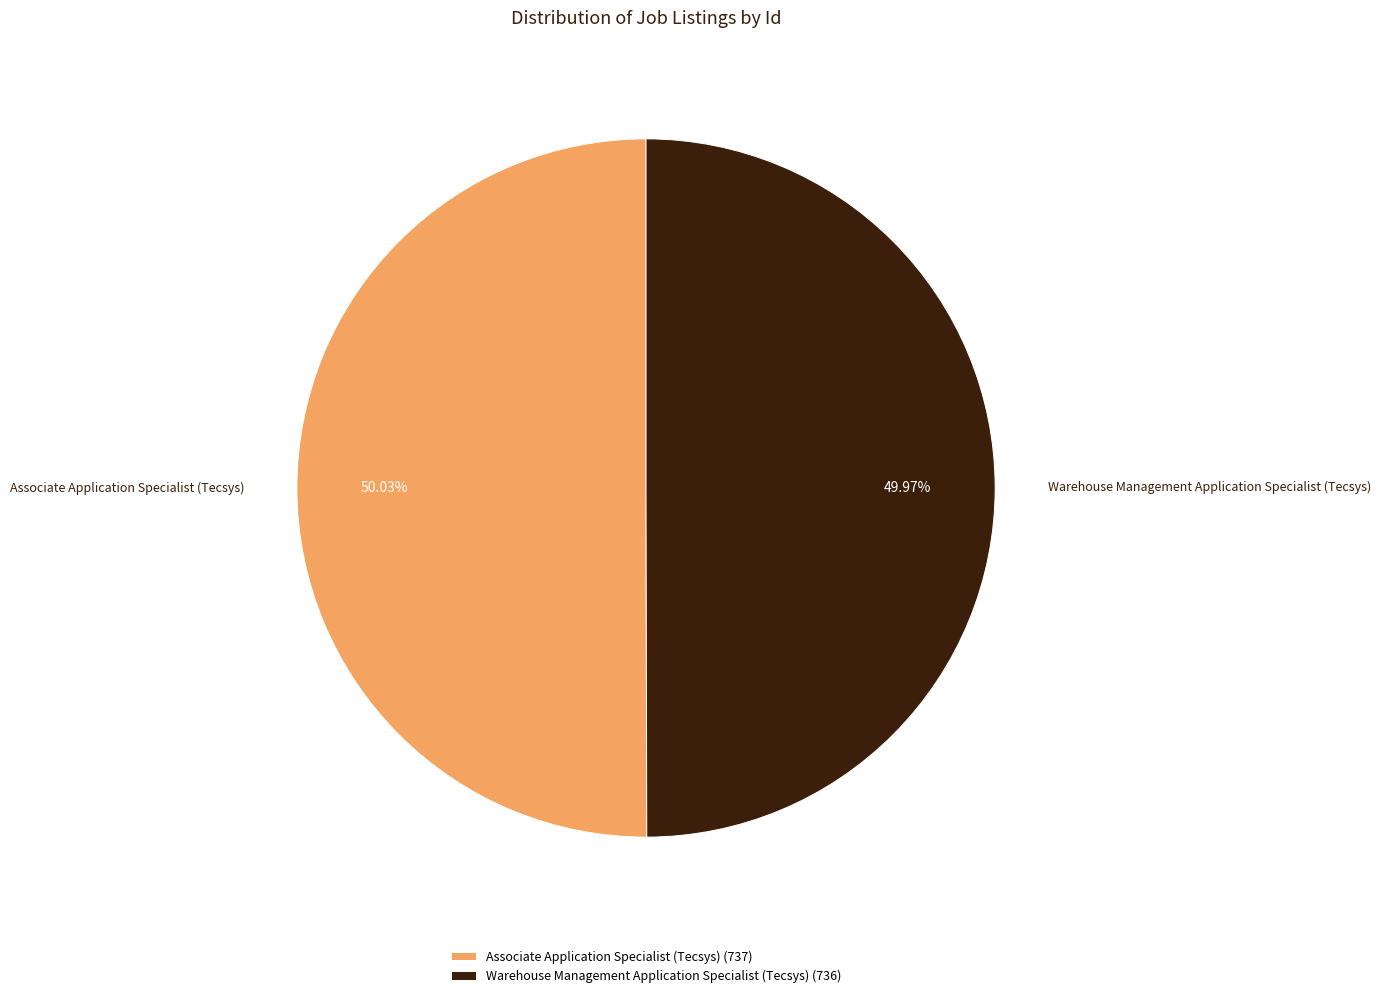

Is there a majority slice in this chart?

Yes